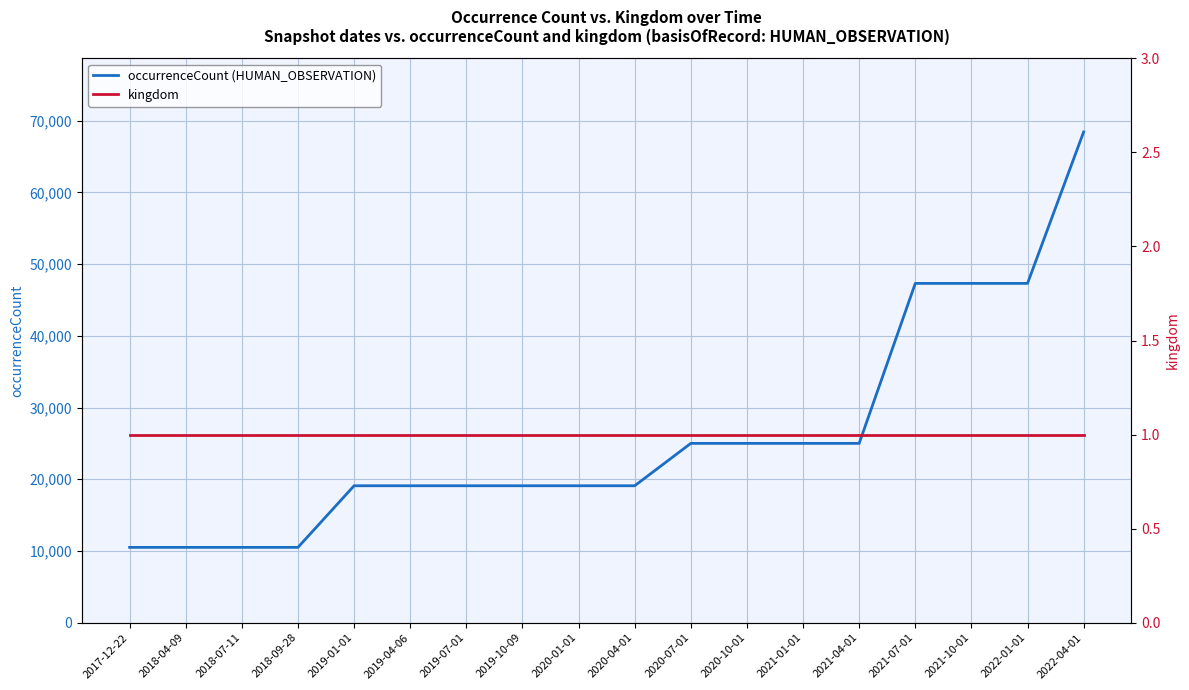

Reading left to right, what are all the values shown in this chart?

occurrenceCount (HUMAN_OBSERVATION): 10508	10508	10508	10508	19098	19098	19098	19098	19098	19098	25009	25009	25009	25009	47317	47317	47317	68434
kingdom: 1	1	1	1	1	1	1	1	1	1	1	1	1	1	1	1	1	1